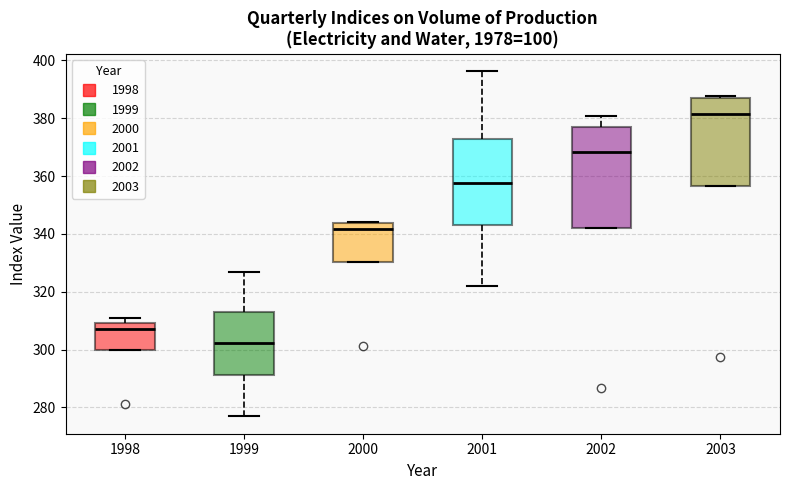

Reading left to right, read every box against the y-axis: the position of its median line, the range the box covers, and the ends of its whiskers. The values are not printed on the chart, so give them approximately, as read against the axis.

1998: median 308, box 300 to 310, whiskers 300 to 310 (just above the box's upper edge)
1999: median 302, box 292 to 314, whiskers 276 to 326
2000: median 342, box 330 to 344, whiskers 330 to 344
2001: median 358, box 344 to 372, whiskers 322 to 396
2002: median 368, box 342 to 378, whiskers 342 to 380
2003: median 382, box 356 to 386, whiskers 356 to 388